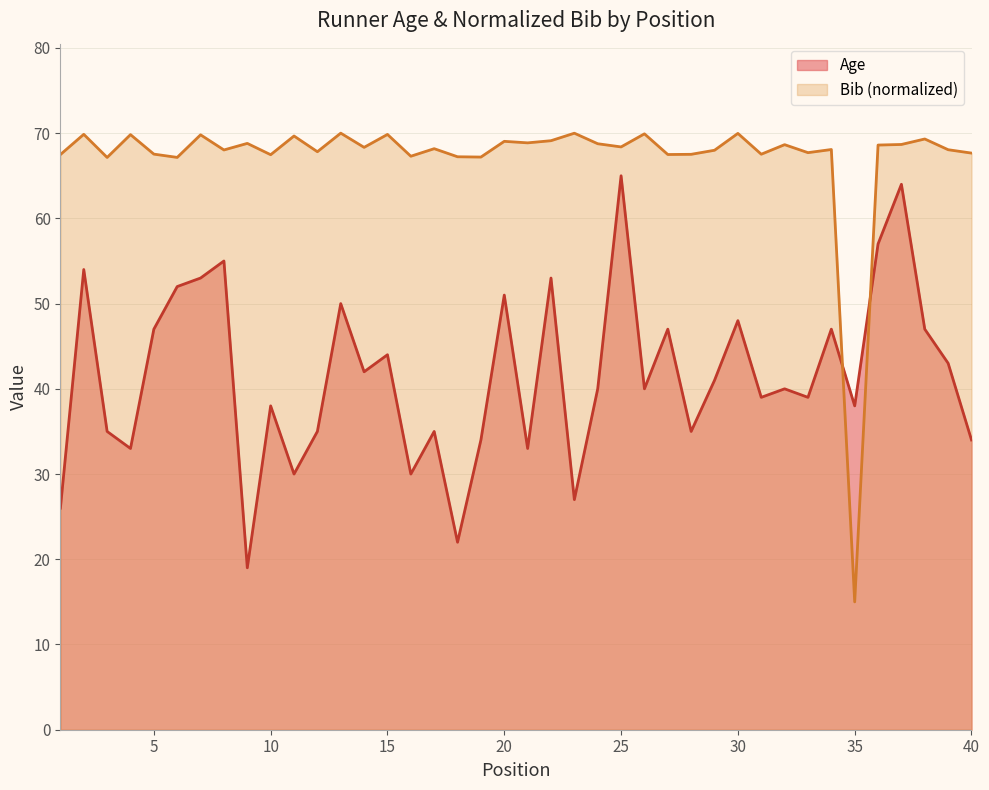

Is it true that the value at 9 is 28?

False